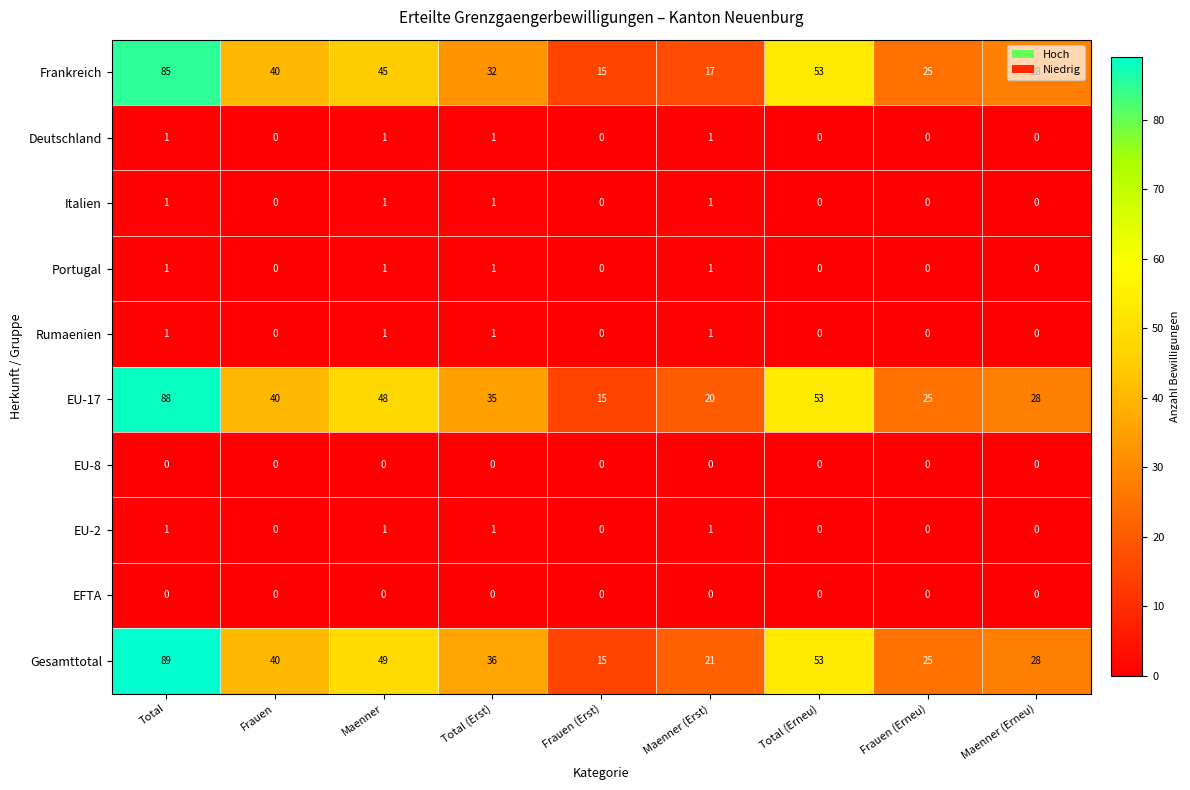

What is the spread (max minus min) of values at Maenner (Erst)?

21